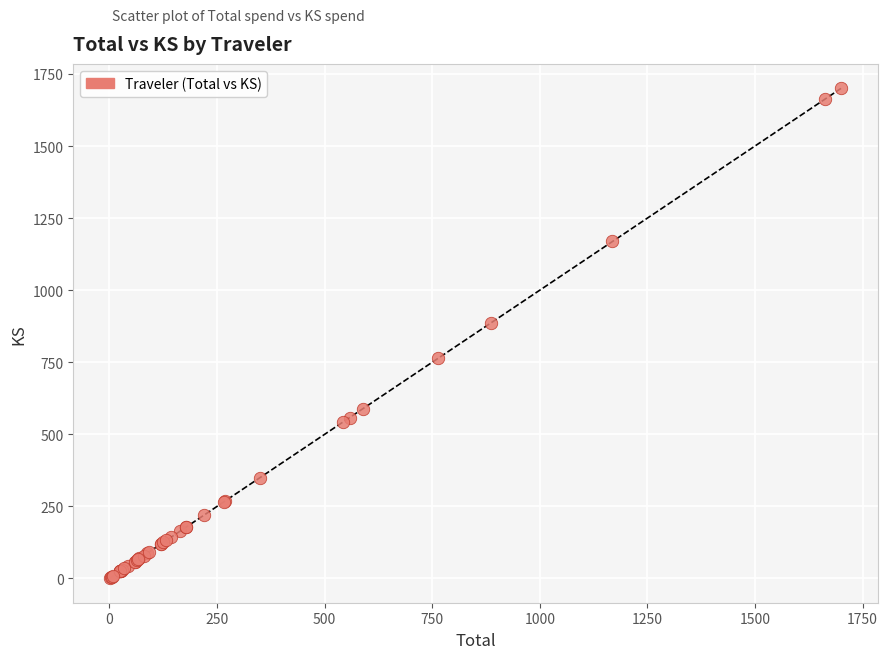

What Y value in the scatter plot is closest to 850?

885.8